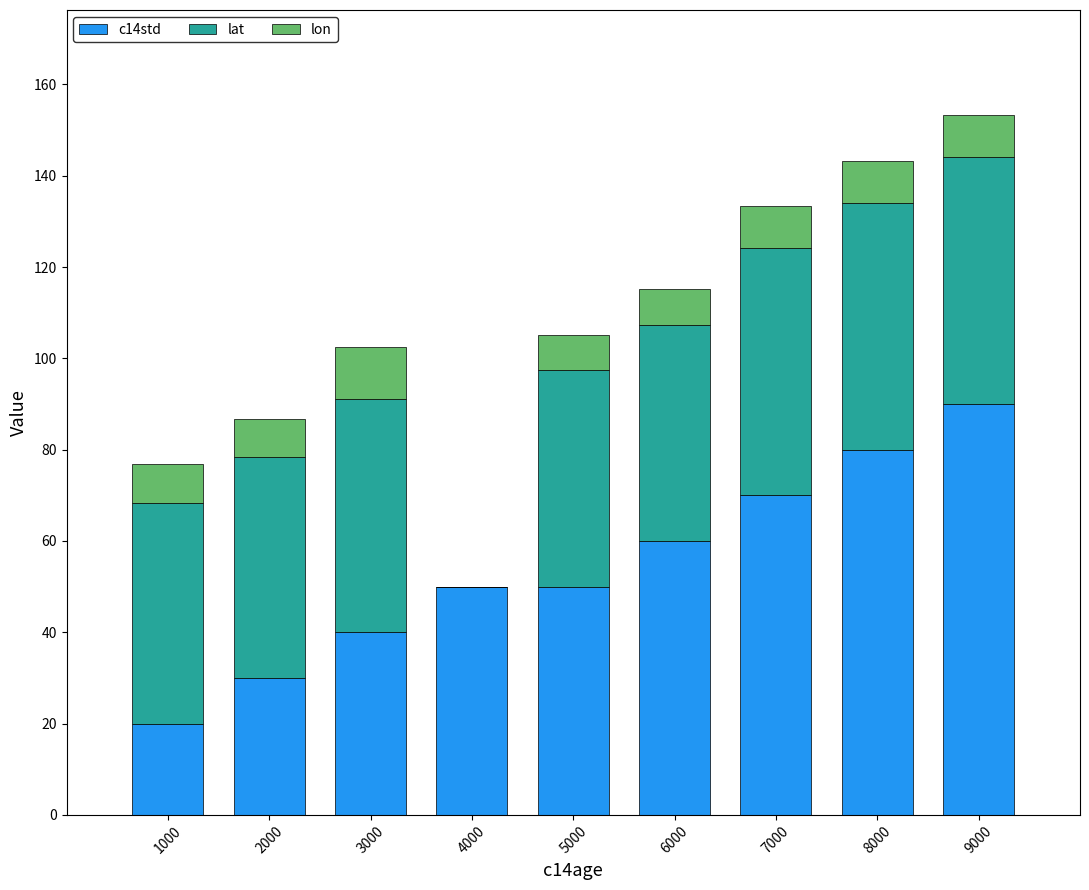

What is the sum of all c14std values?

490.0